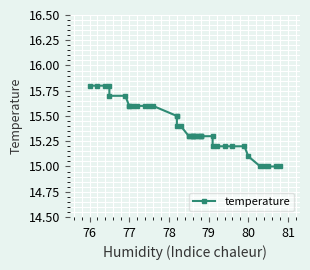

How many categories are shown in the chart?

40